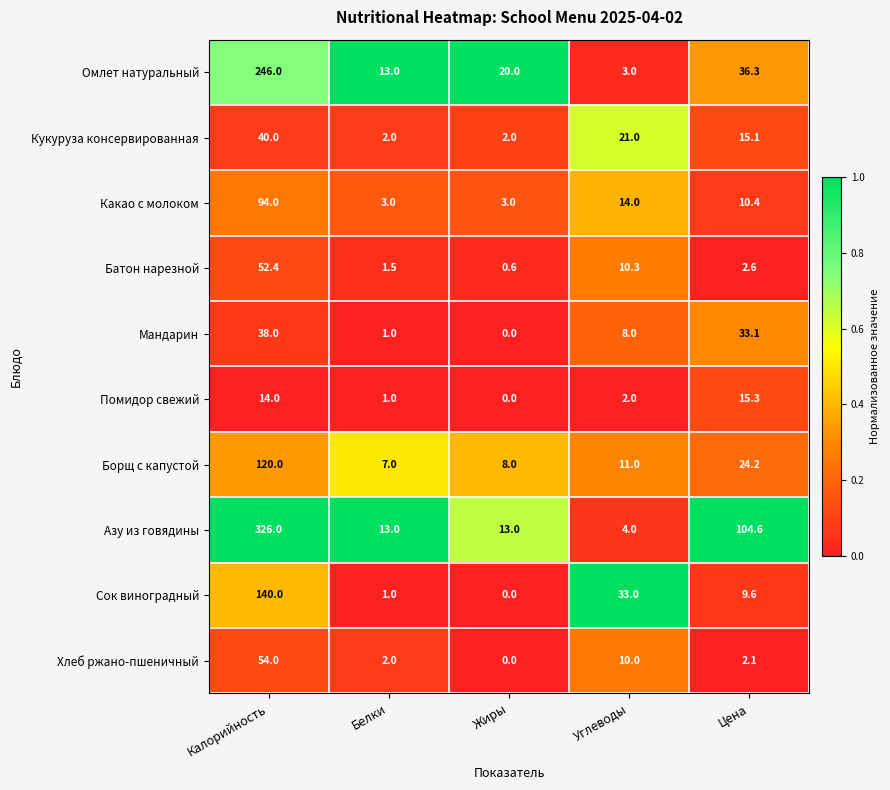

Which series has the largest range (max minus min)?

Азу из говядины